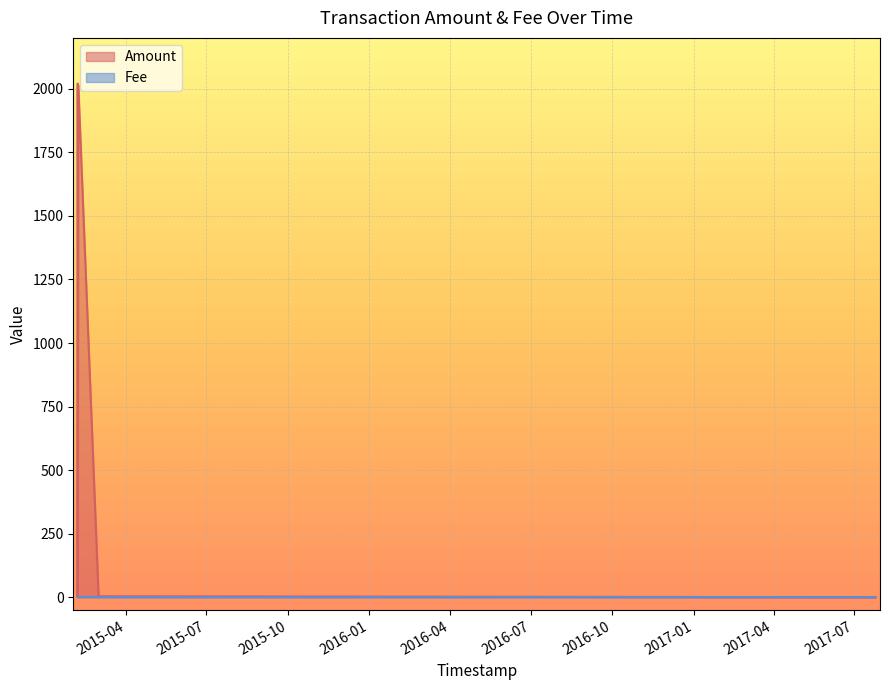

Where is Fee nearest to the value 1?

2015-02-05 18:57:04